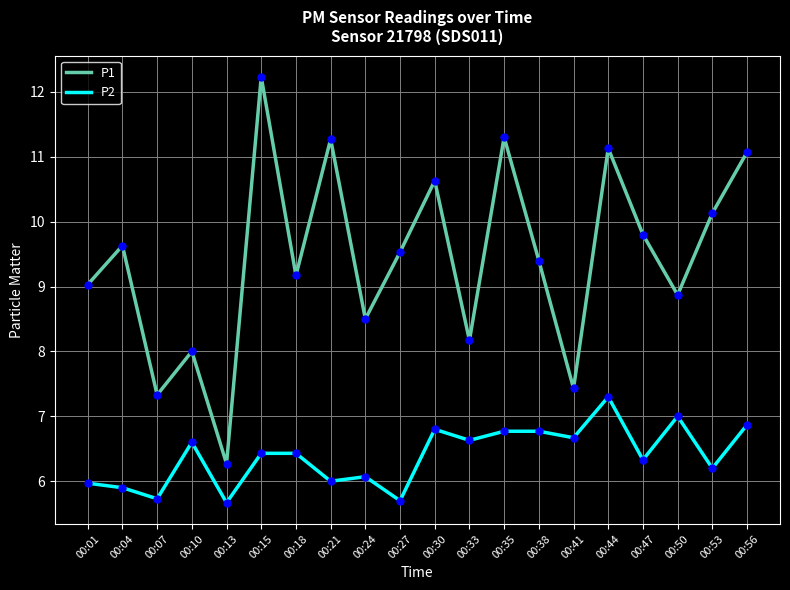

At which category is the sum across all series the highest?

00:15